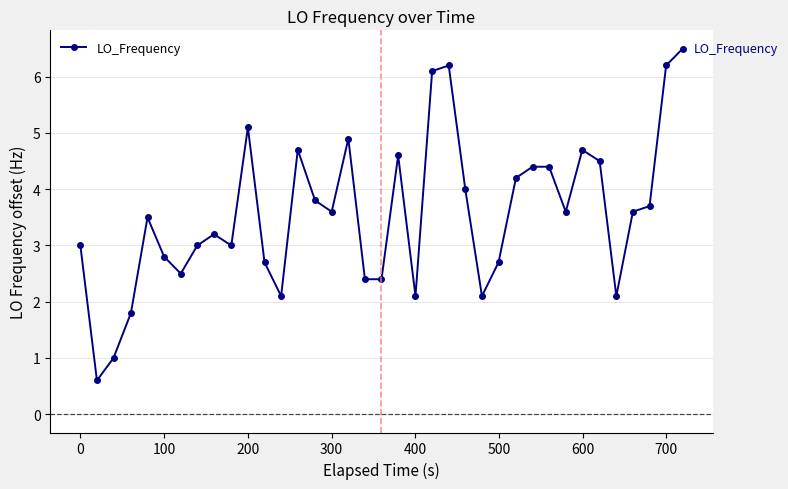

What is the smallest value displayed?

0.6